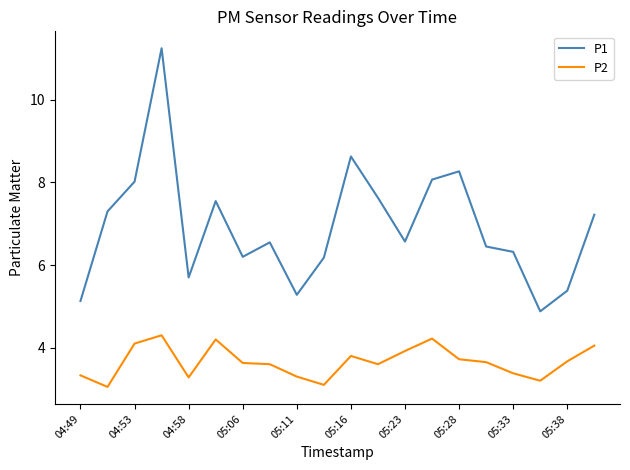

List the series in order of their peak value, highest first.

P1, P2